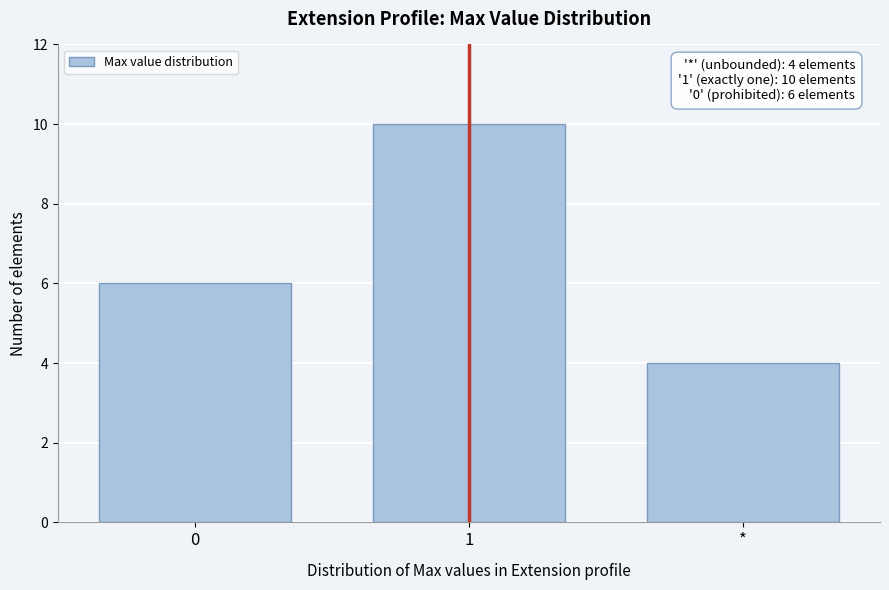

Reading right to left, what are all the values shown in this chart?

4	10	6